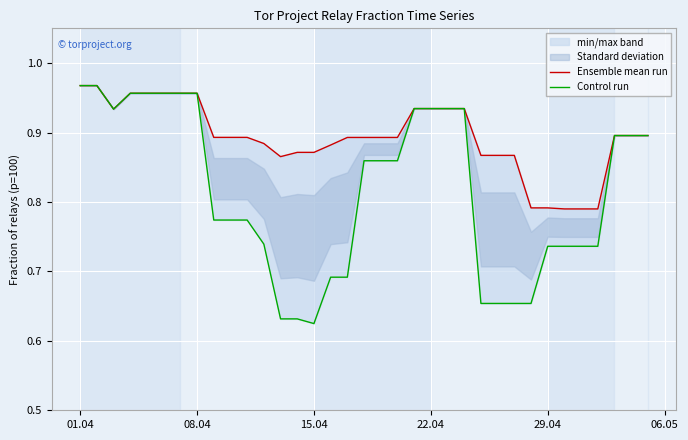

What is the difference between the second highest and minimum values in the Control run series?

0.3